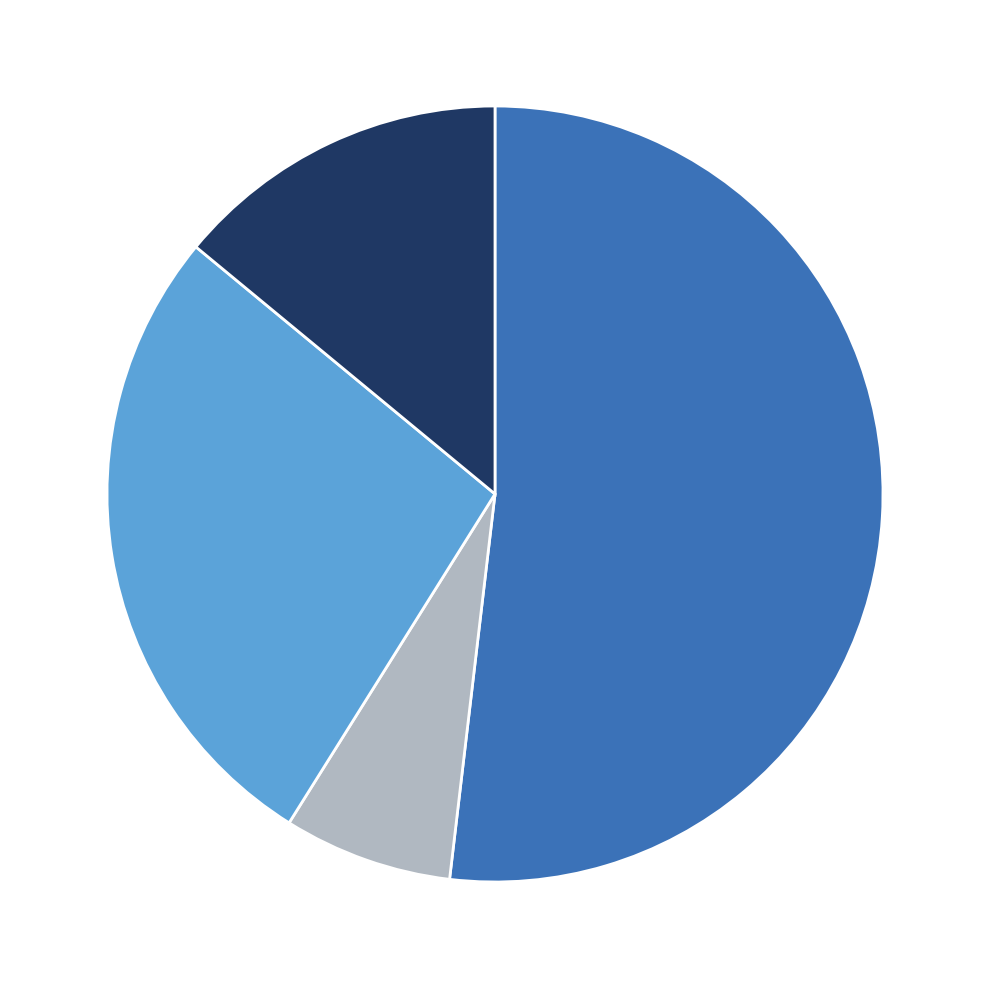

Is there any slice that represents more than half of the pie?

Yes